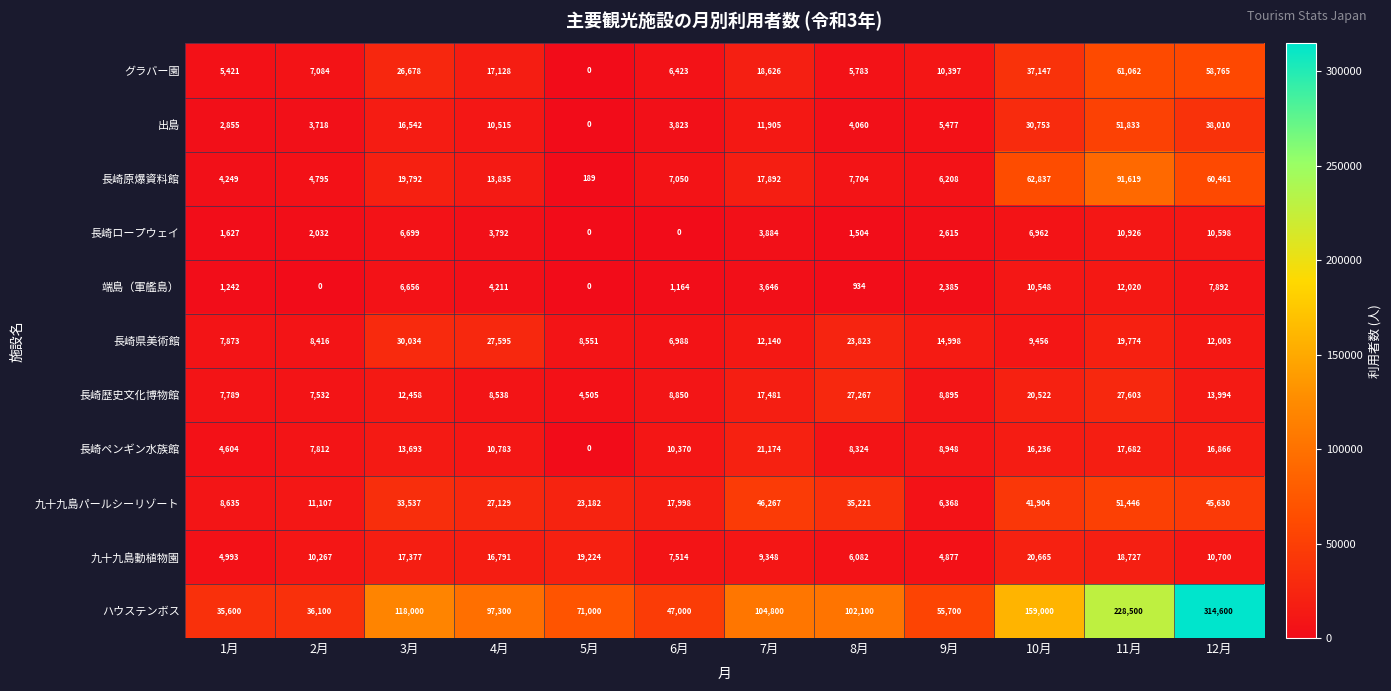

At which label does 長崎原爆資料館 first exceed 13835?

3月